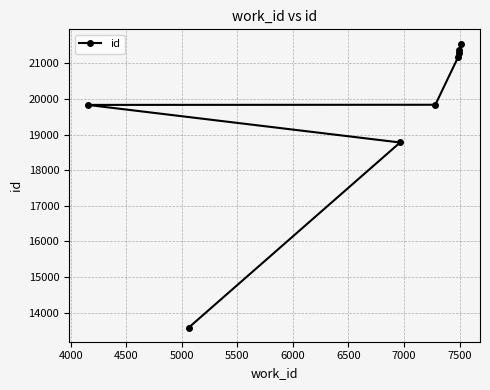

What is the difference between the maximum and minimum values?

7978